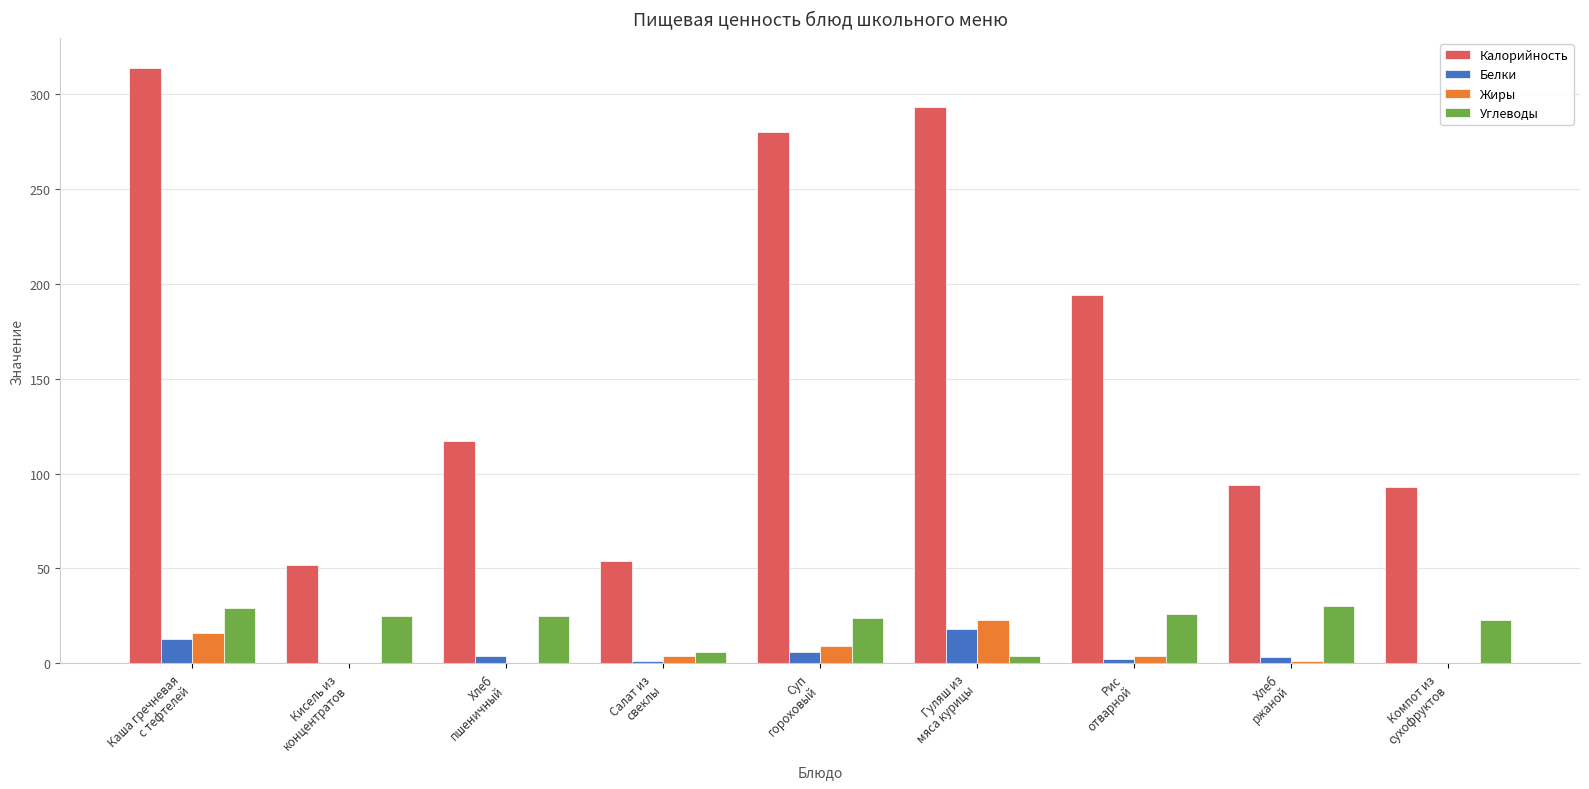

What is the highest value of the Белки series?

18